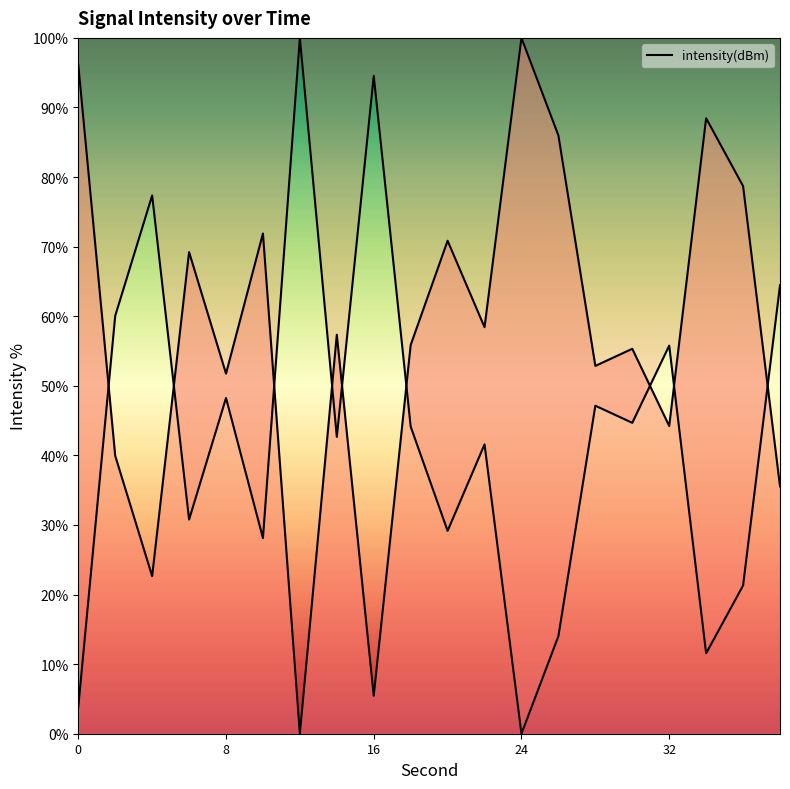

How many positive values are there?

19